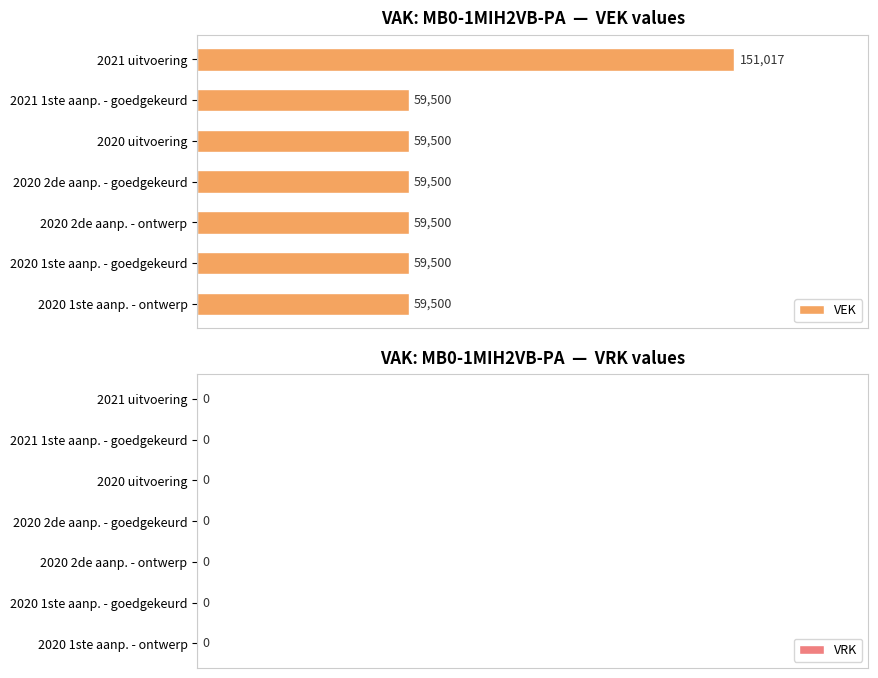

What is the smallest value displayed?

59500